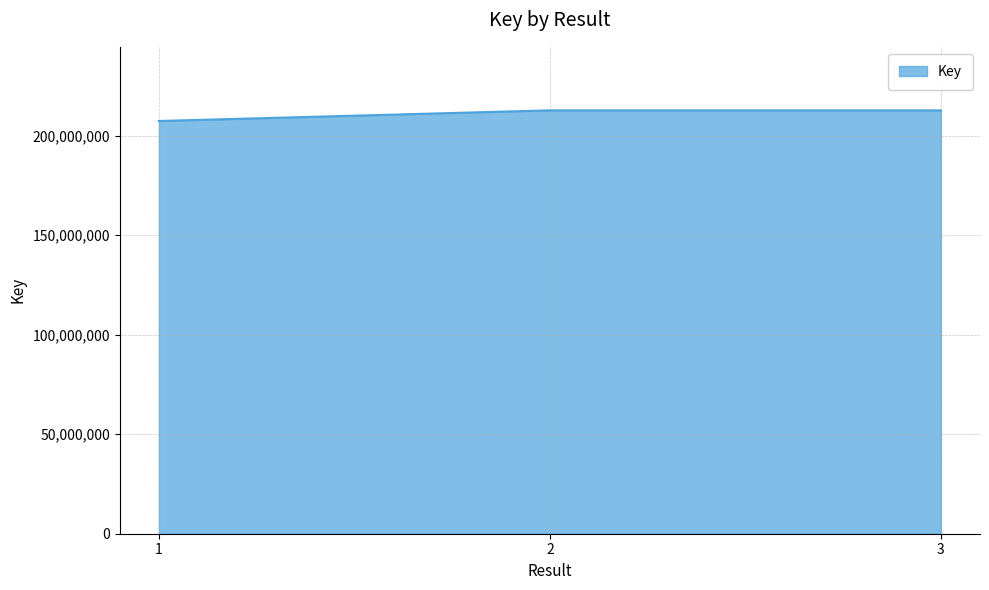

What is the minimum value shown in the chart?

207290192